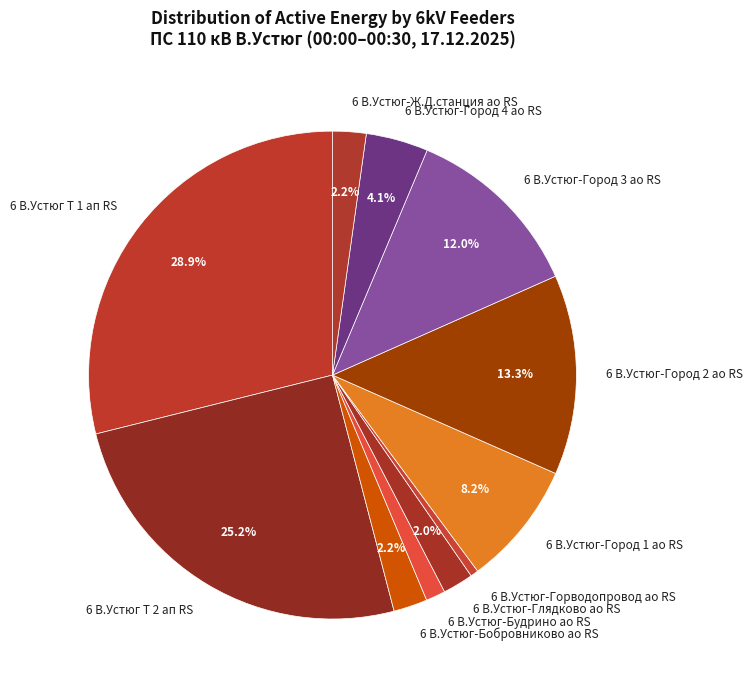

Between 6 В.Устюг-Город 3 ао RS and 6 В.Устюг-Ж.Д.станция ао RS, which is larger?

6 В.Устюг-Город 3 ао RS